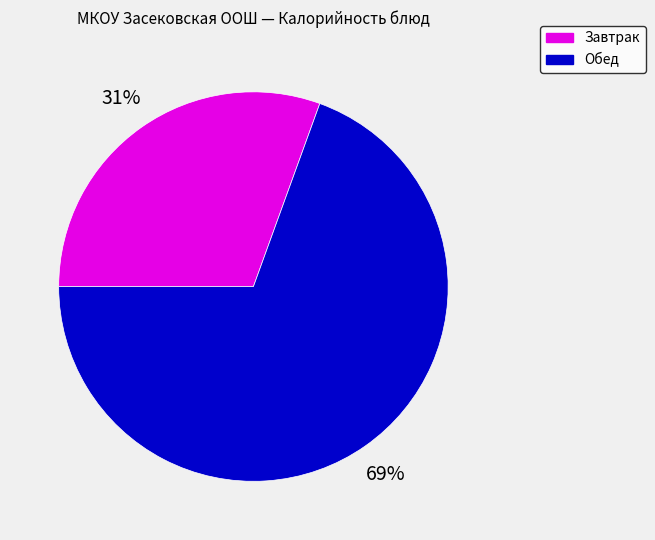

Count the number of slices in the pie.

2